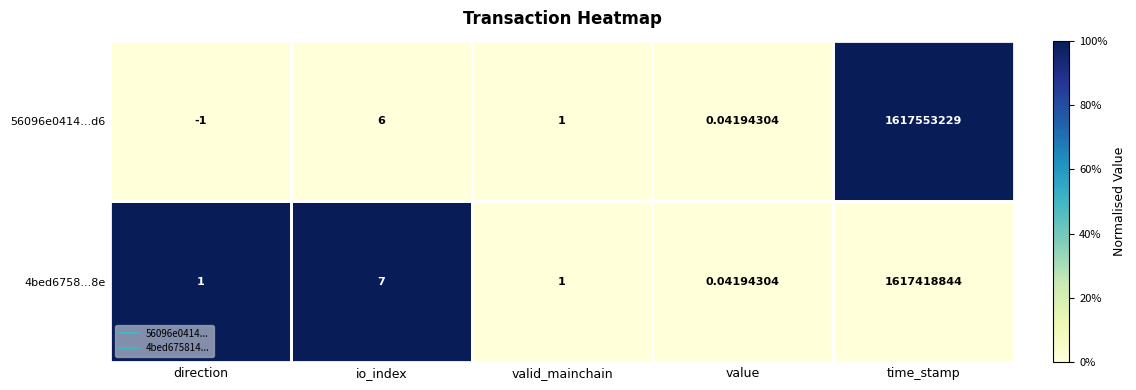

List the series in order of their peak value, lowest first.

4bed6758...8e, 56096e0414...d6